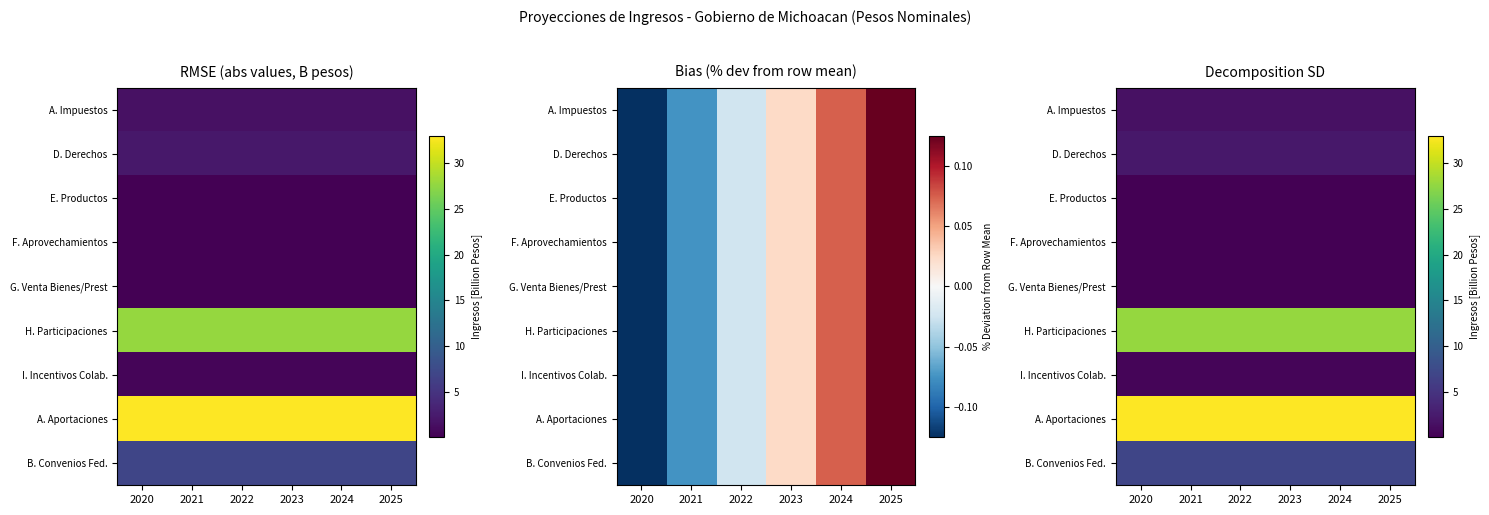

Between 2023 and 2021, which is larger?

2023